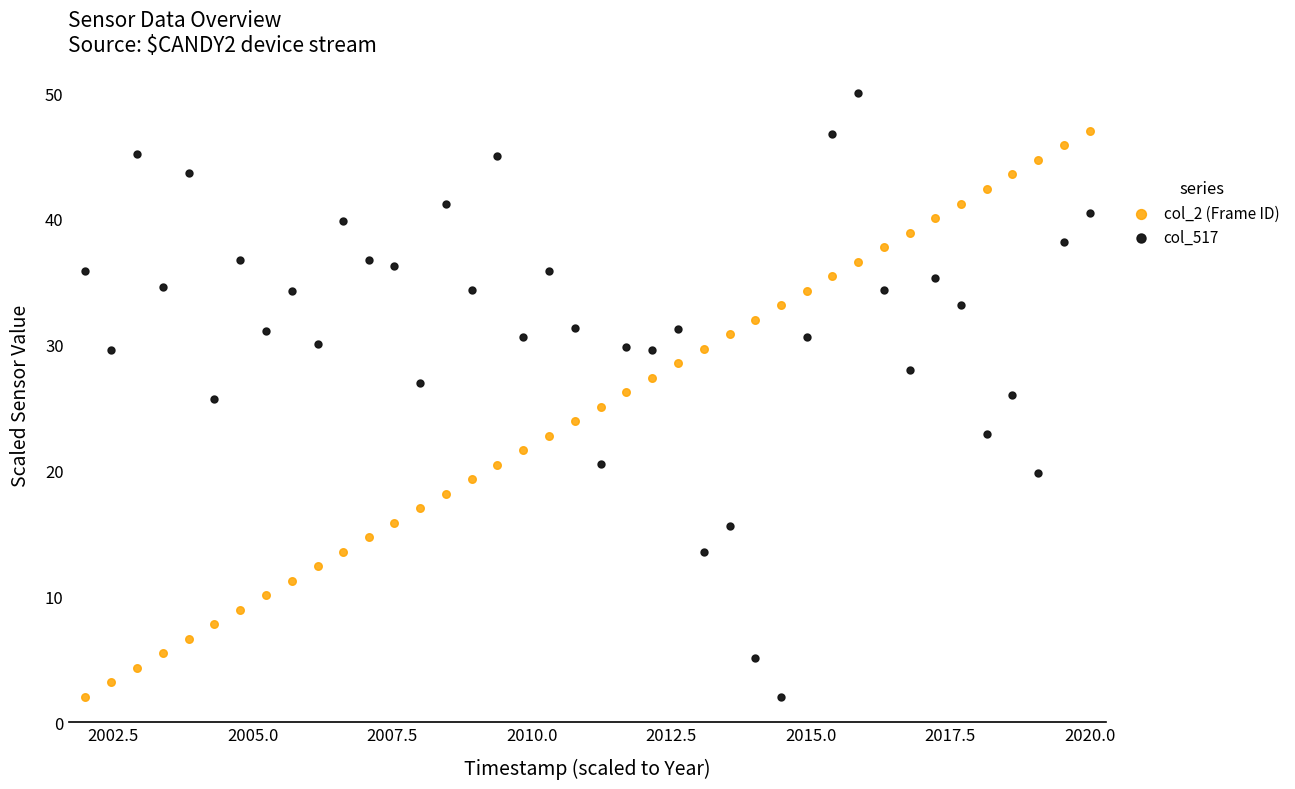

Across all data points, what is the range of Y values (max minus min)?

48.0